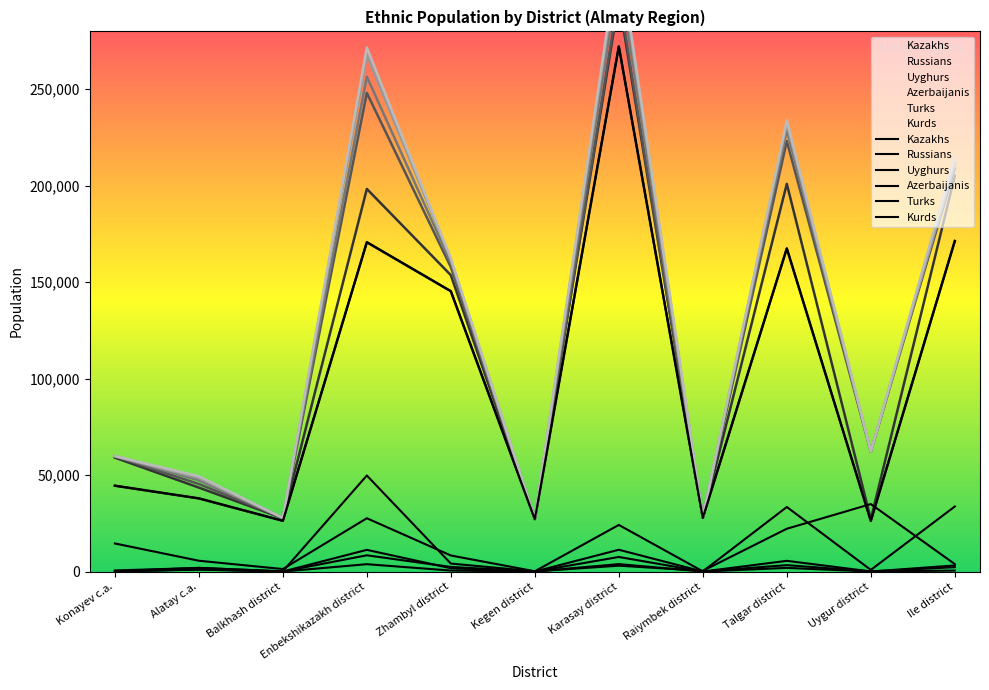

Reading left to right, extract all data points from this chart.

Kazakhs: 44496	37921	26316	170715	145322	27167	272200	27904	167498	26259	171348
Russians: 14560	5602	1303	27625	8321	145	24166	93	33463	851	33716
Uyghurs: 576	1860	153	49780	4142	107	3040	368	22184	34983	3870
Azerbaijanis: 151	1923	22	8427	2388	13	11300	6	5550	59	2275
Turks: 56	1086	5	11249	1706	6	7561	2	3326	59	510
Kurds: 77	1005	4	3815	515	6	3860	5	1899	11	3166